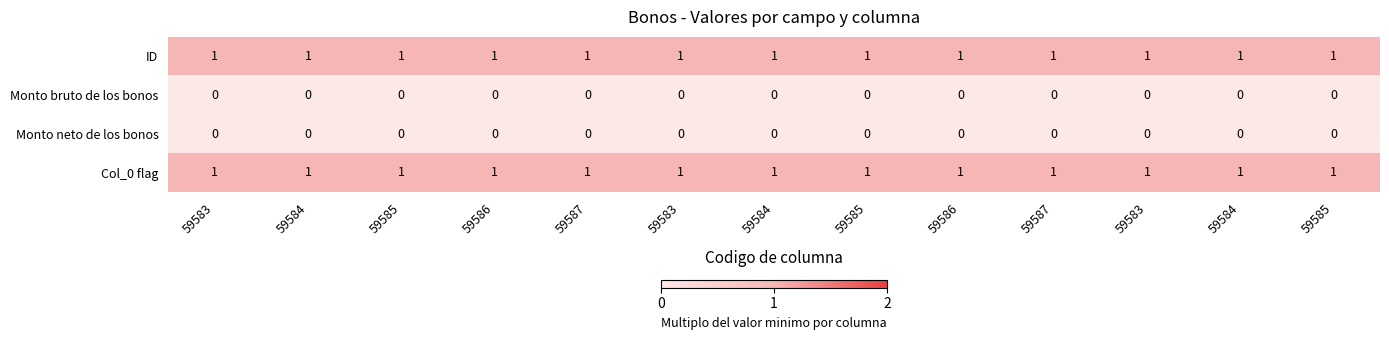

Which has a higher value, 59585 or 59583?

59585